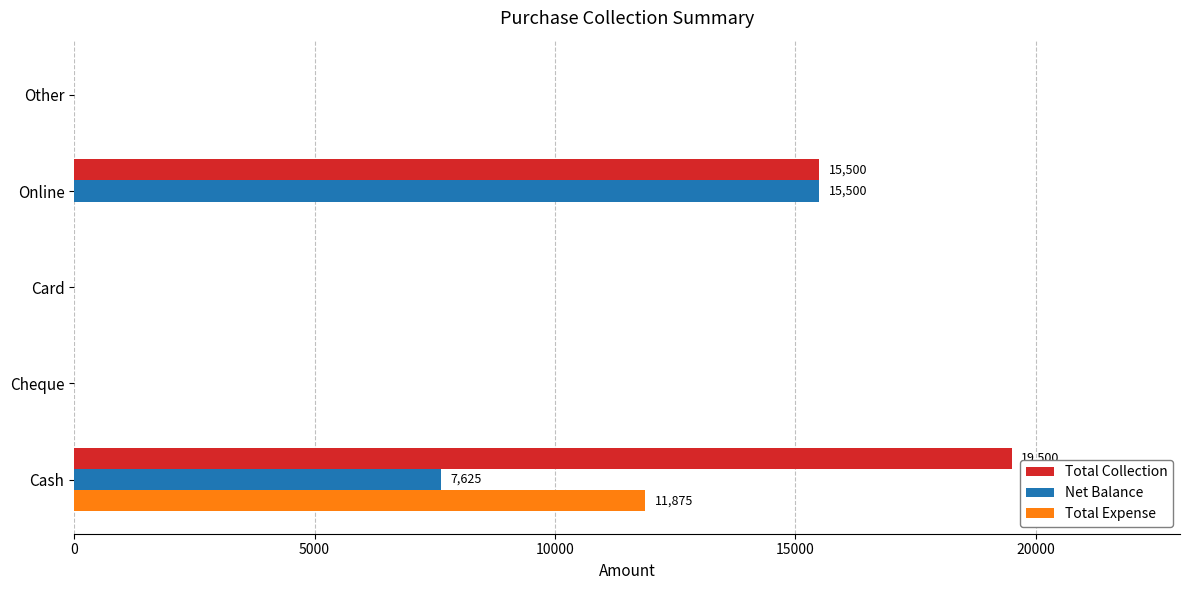

What is the greatest value displayed?

19500